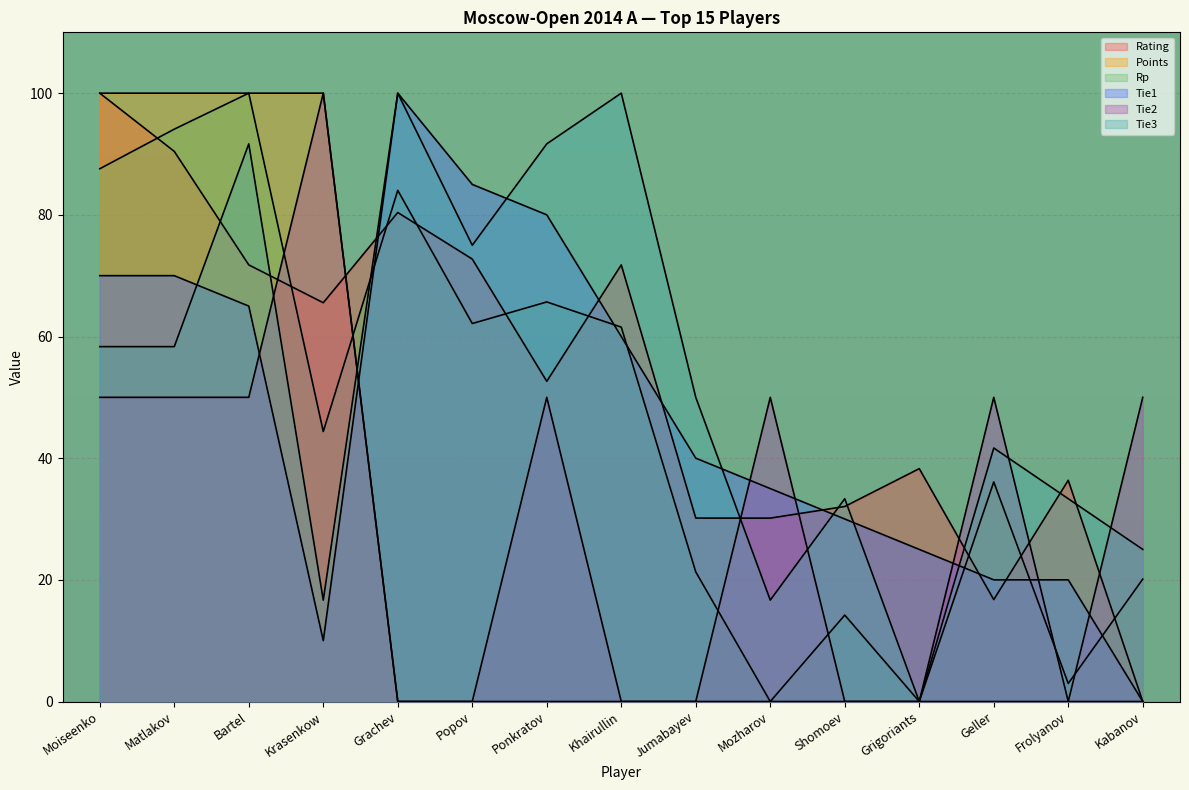

What is the maximum value for Rating?

100.0